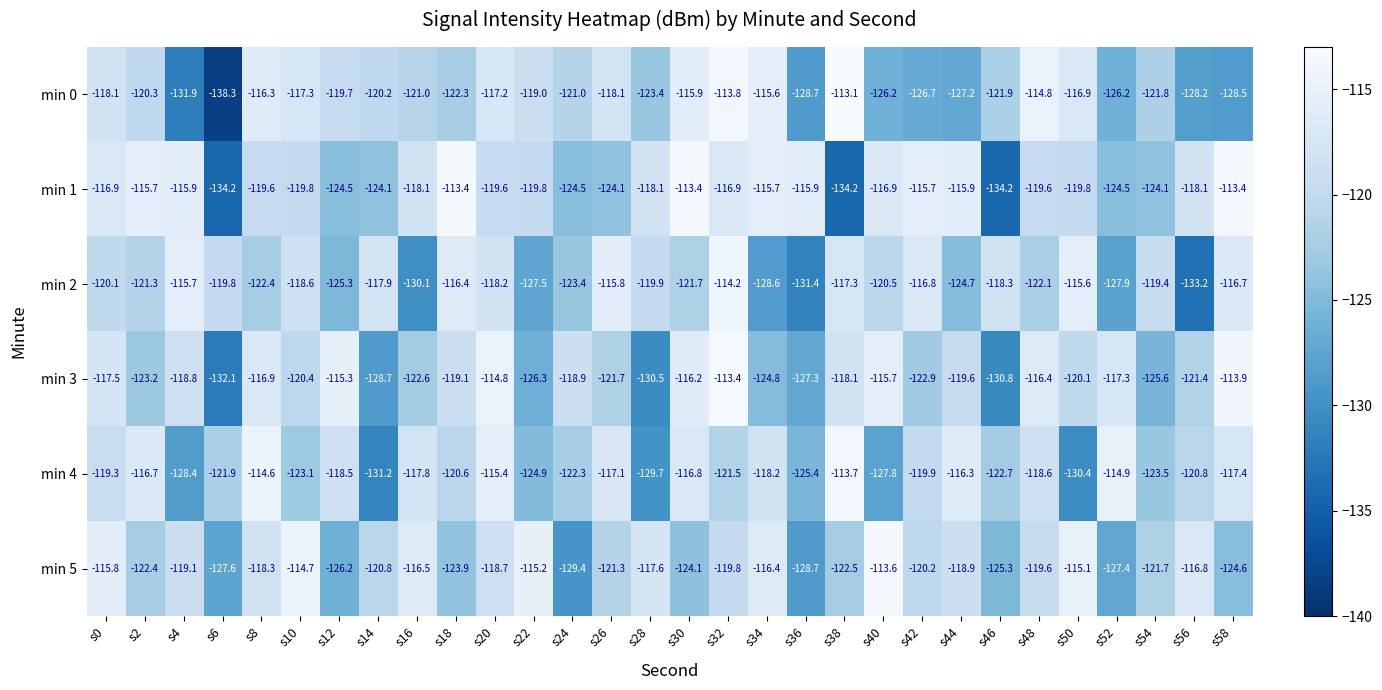

At which label does min 2 reach its peak?

s32